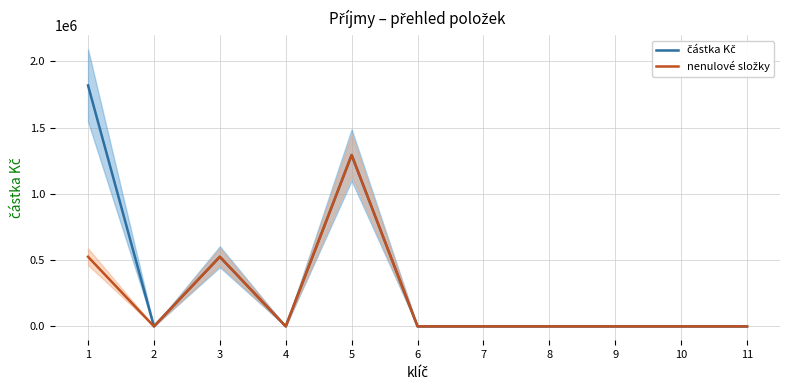

Is this an area chart (filled region under the line)?

No